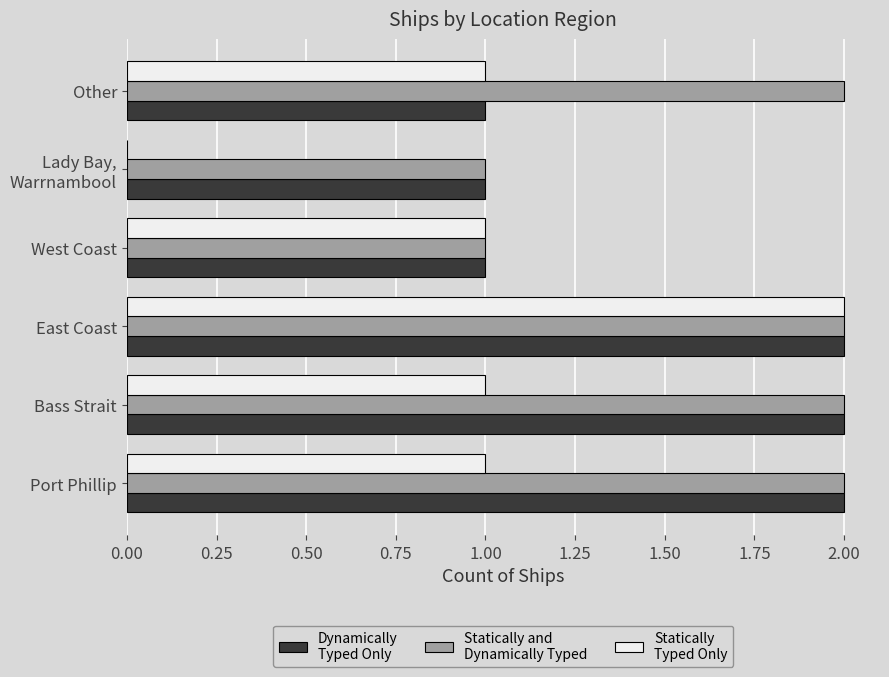

What is the total value across all series at East Coast?

6